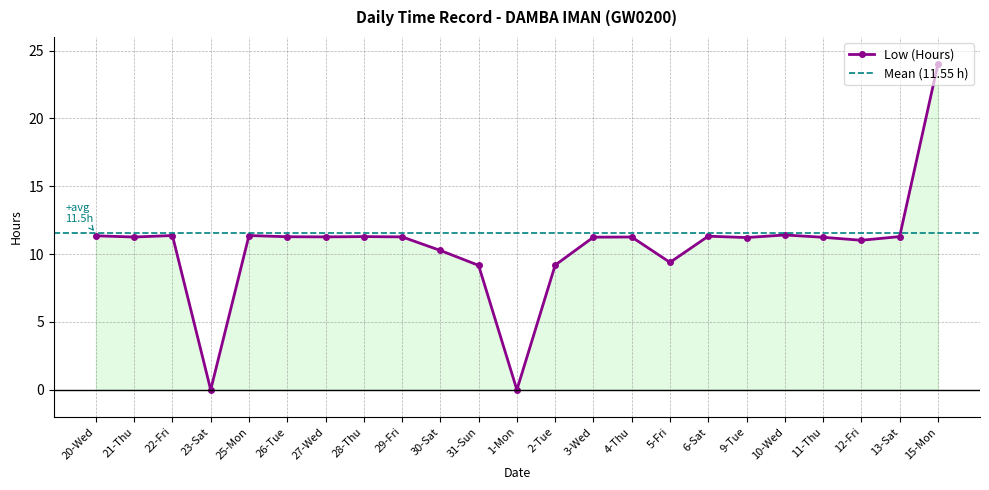

What is the label of the 15th point from the right?

29-Fri